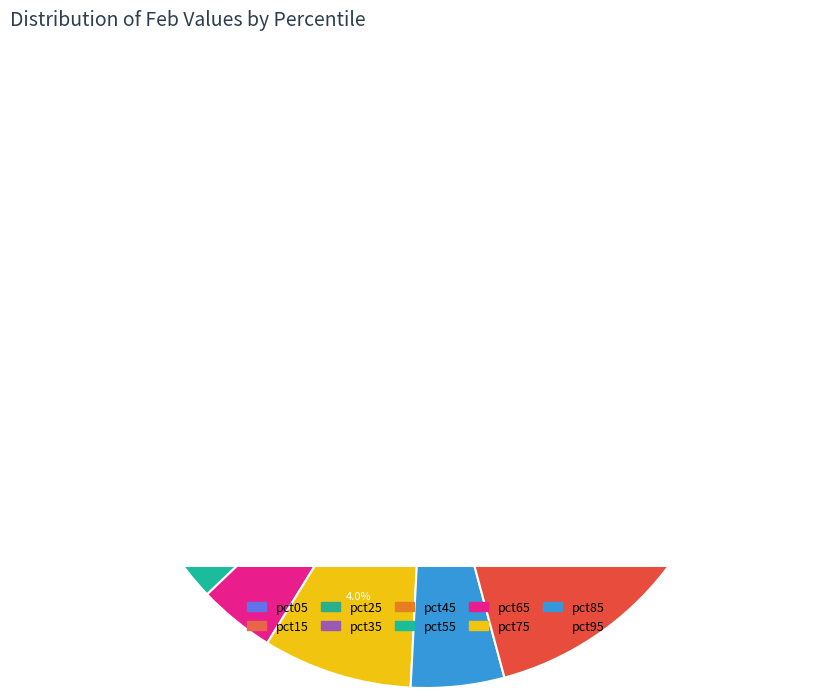

What is the smallest slice in the pie chart?

pct15